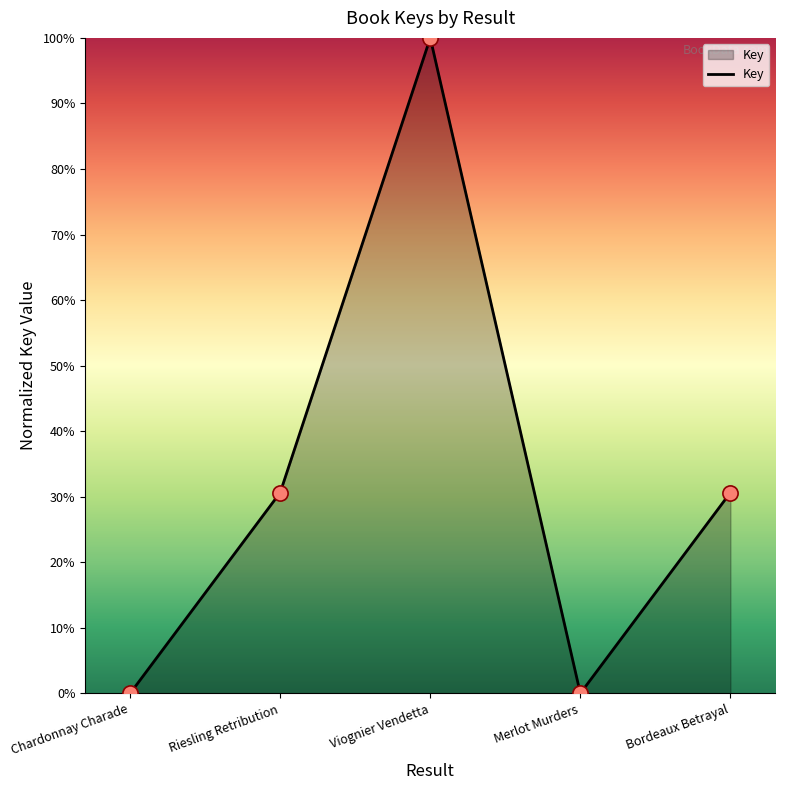

What is the change in value from Viognier Vendetta to Merlot Murders?

-100.0